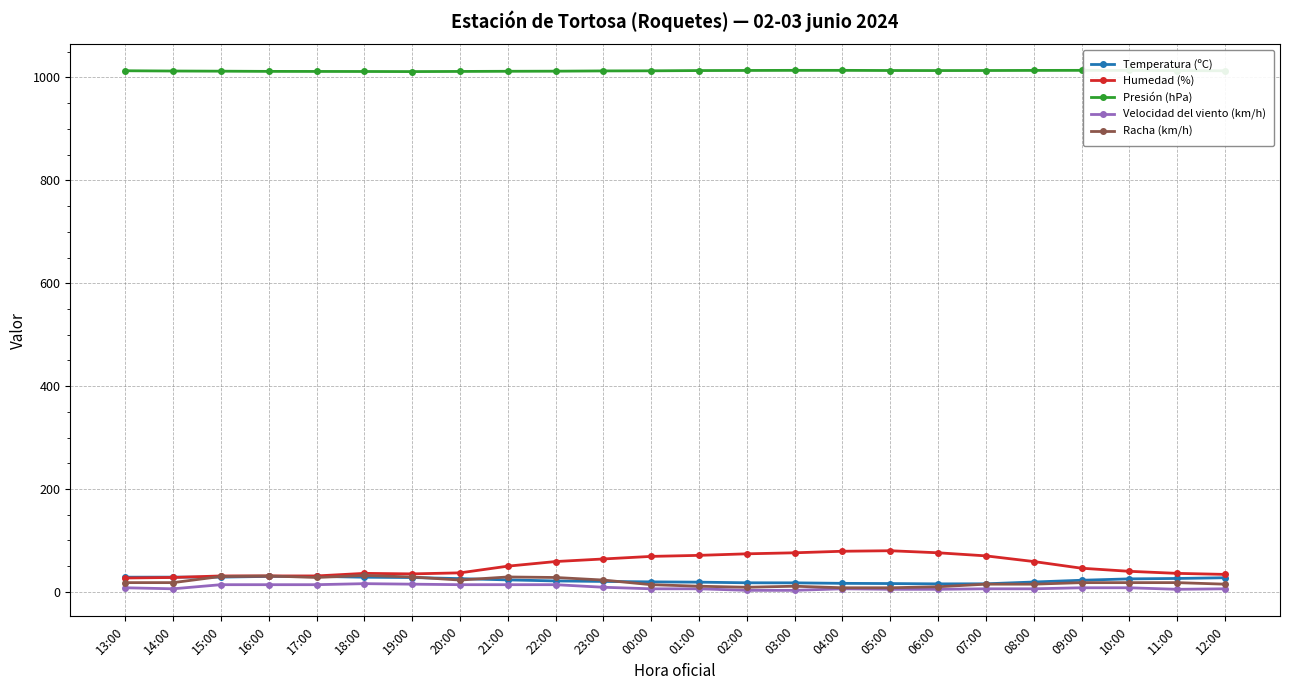

What is the label of the 7th point from the left?

19:00